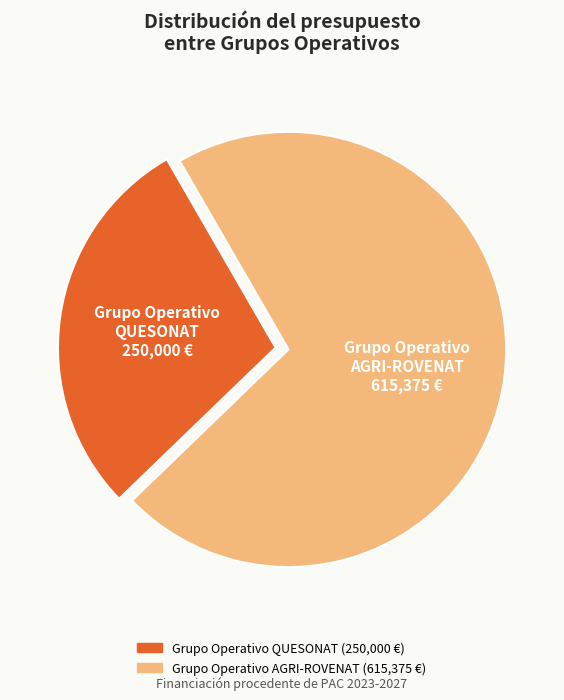

How many segments does this pie chart have?

2